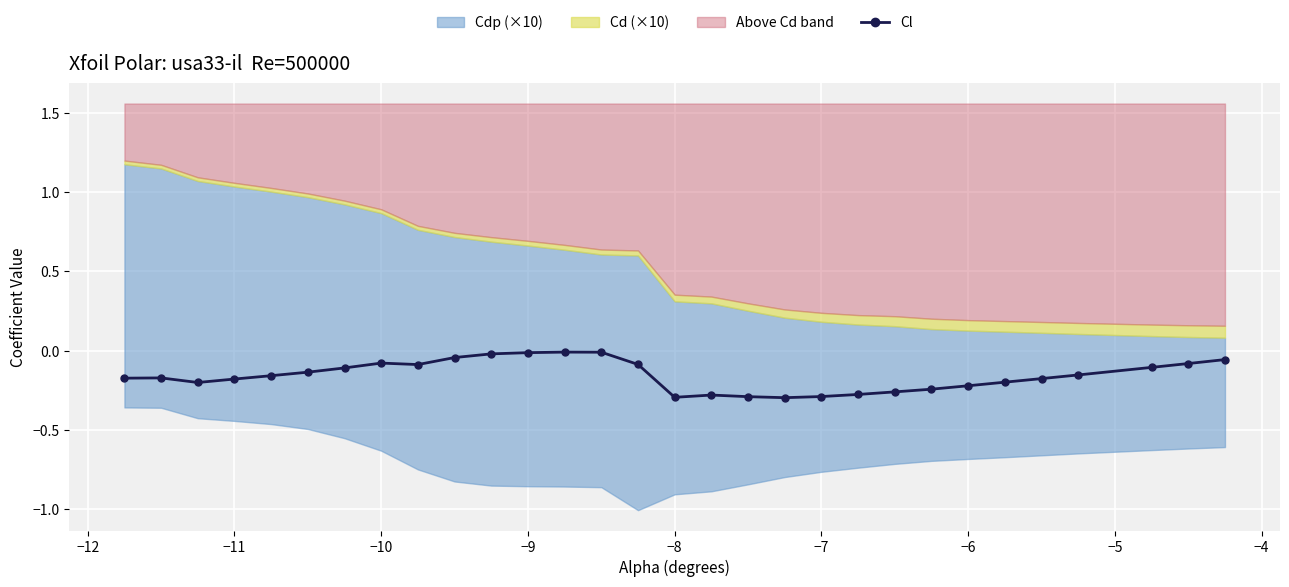

True or false: Cl has more than 1 points higher than both neighbors.

True